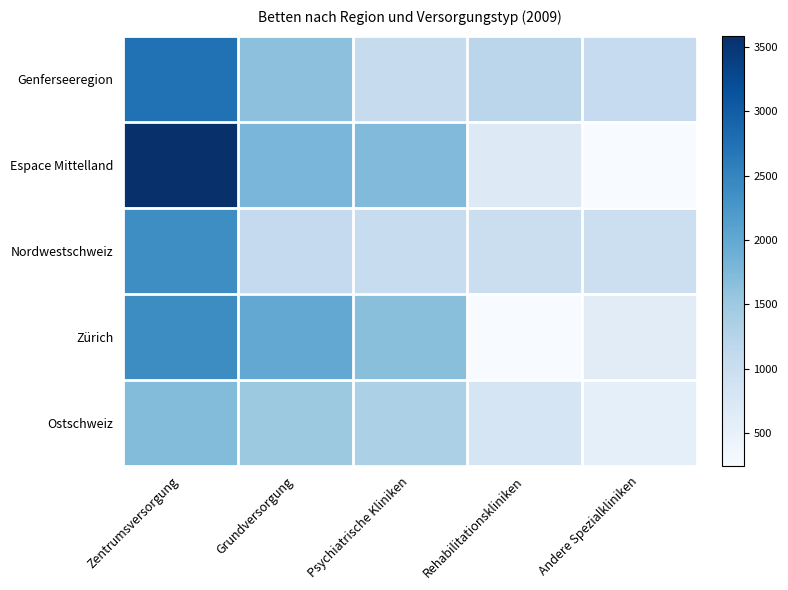

At which category does the chart reach its peak across all series?

Zentrumsversorgung